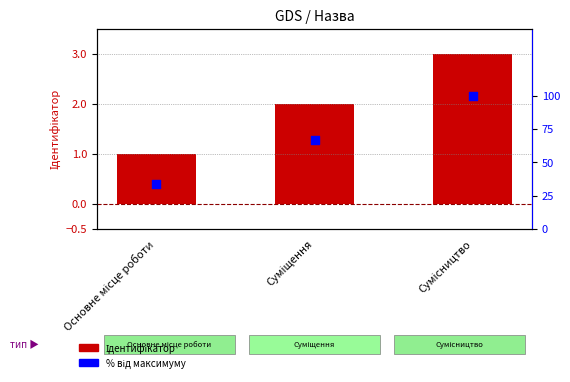

Which series reaches the minimum Y coordinate?

Ідентифікатор